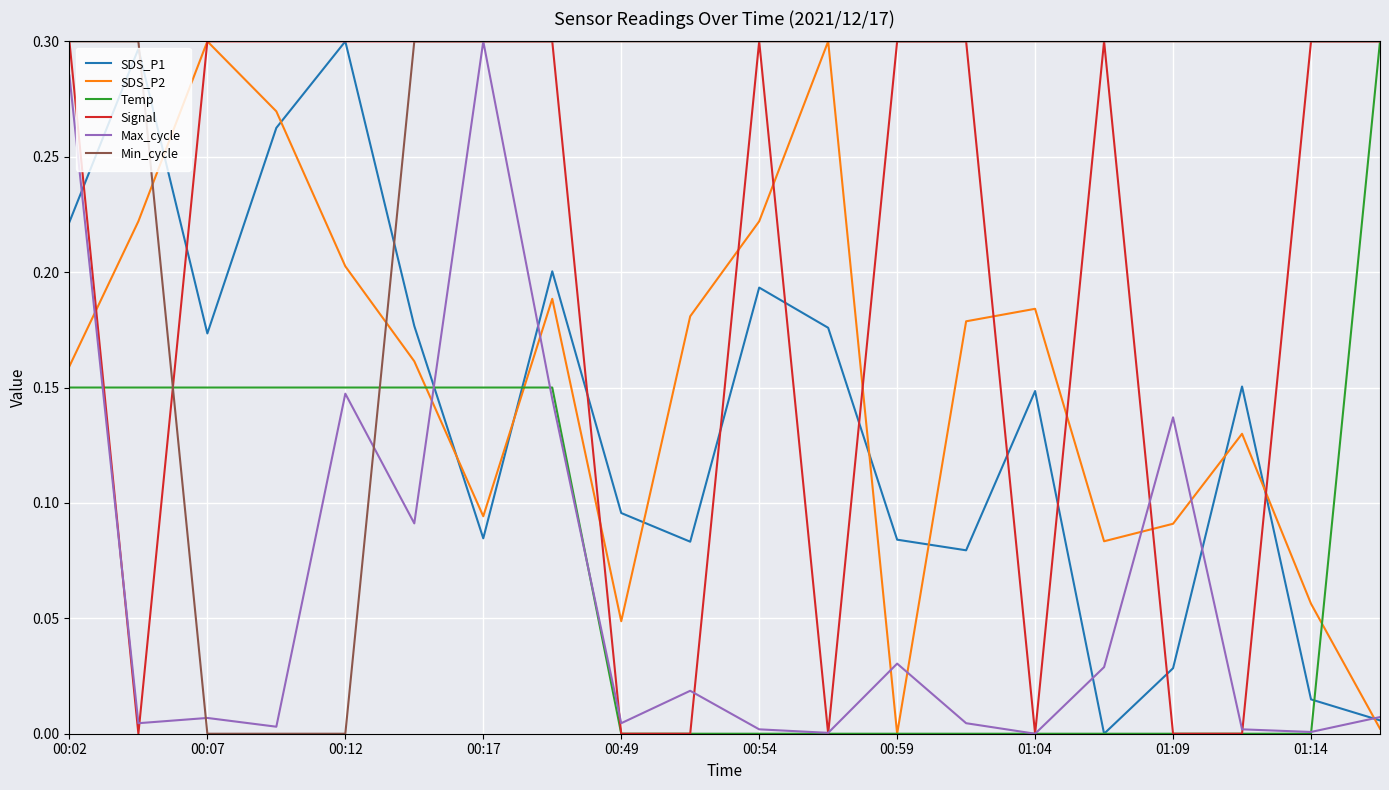

True or false: SDS_P1 has more than 0 interior local peaks.

True